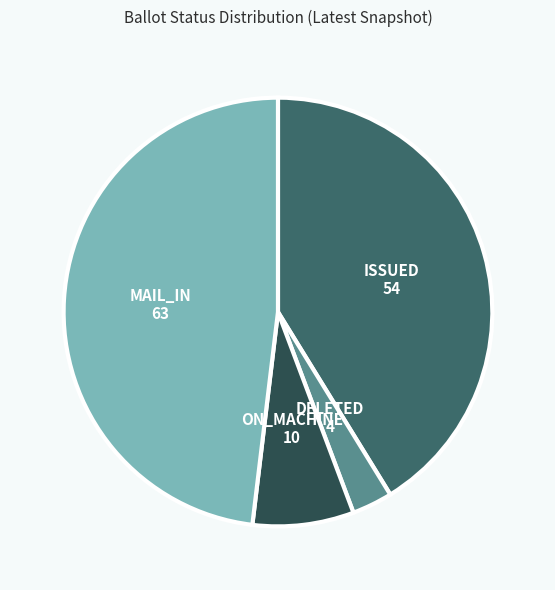

Which category has the biggest portion of the pie?

MAIL_IN